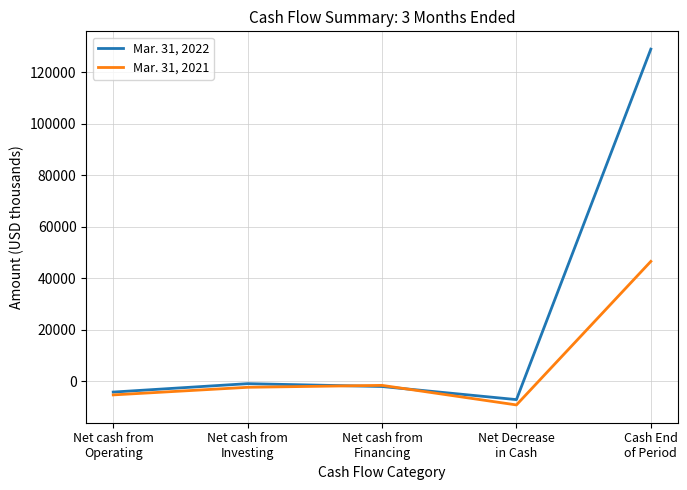

Count the number of data series in this chart.

2